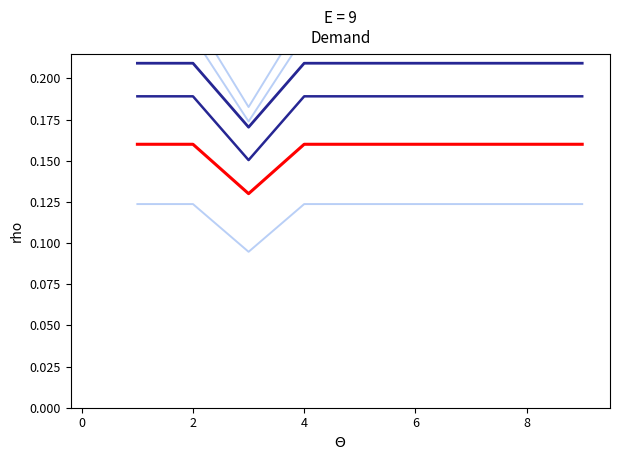

What is the approximate value at 1?

0.2